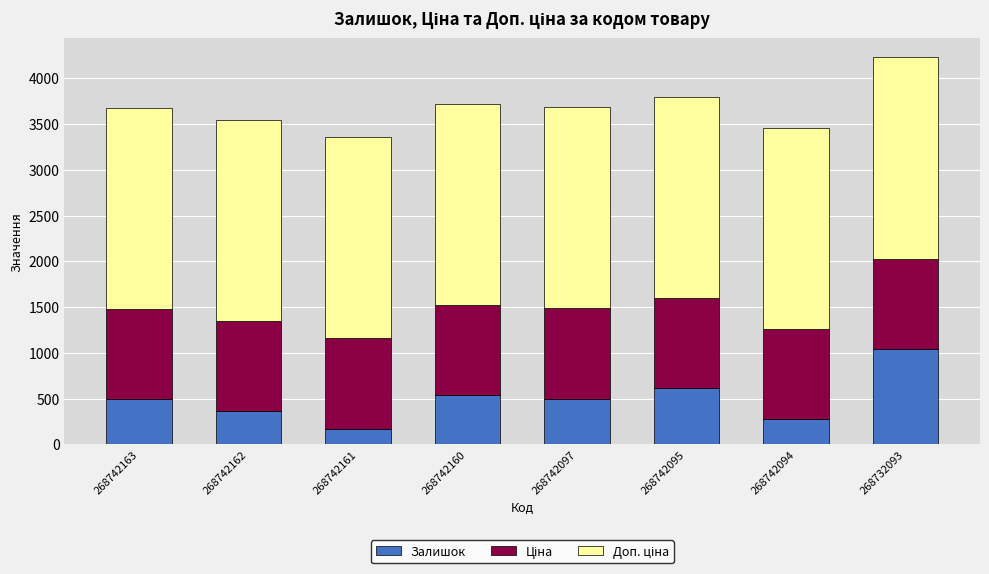

How many bars are there in total?

8